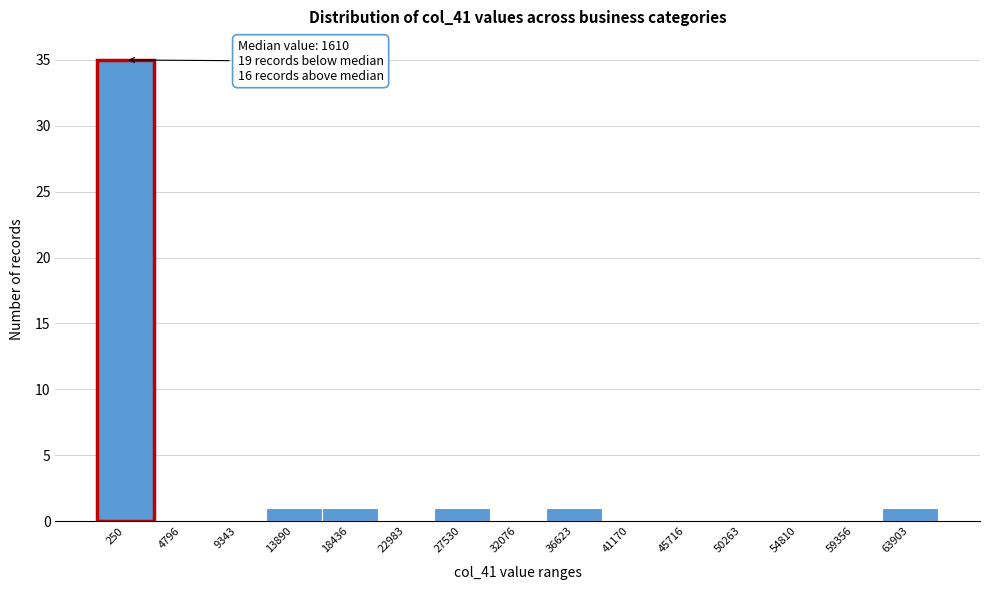

Reading left to right, list all the values displayed in this chart.

250=35	4796=0	9343=0	13890=1	18436=1	22983=0	27530=1	32076=0	36623=1	41170=0	45716=0	50263=0	54810=0	59356=0	63903=1